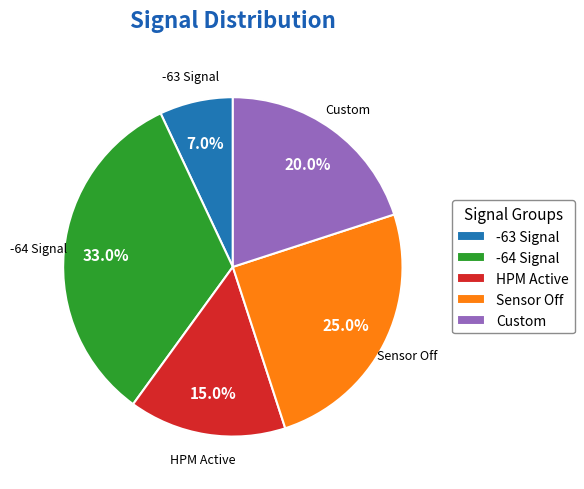

Which has a higher value, -64 Signal or Sensor Off?

-64 Signal